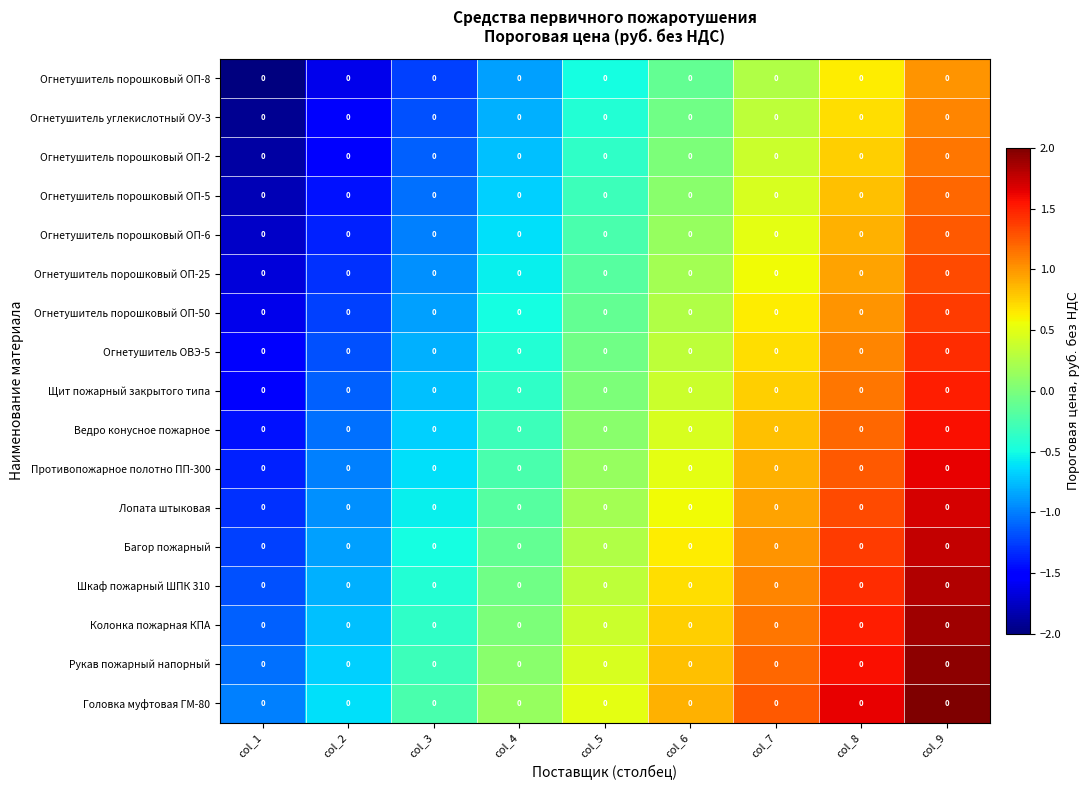

At how many categories does at least one series exceed -1?

8